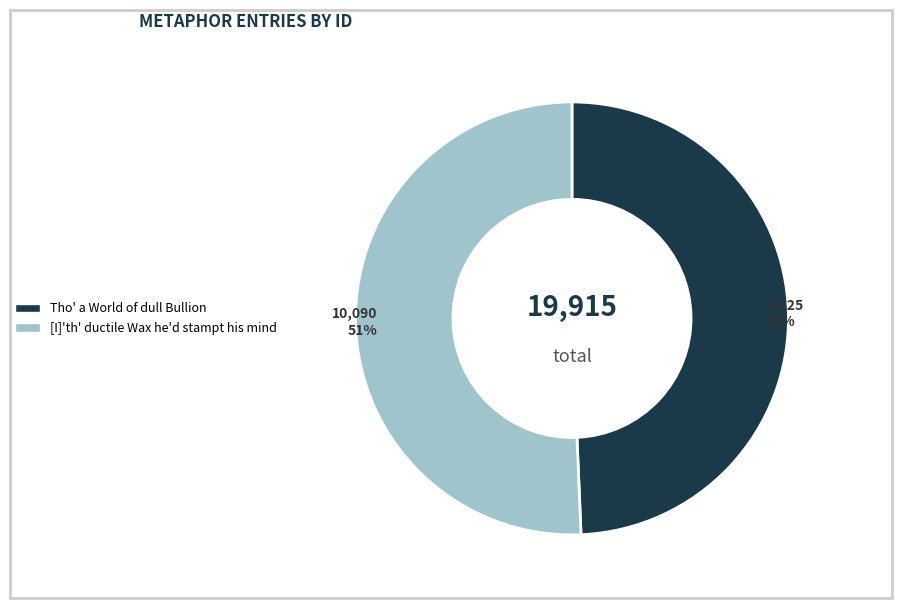

True or false: Tho' a World of dull Bullion accounts for 59% of the total.

False